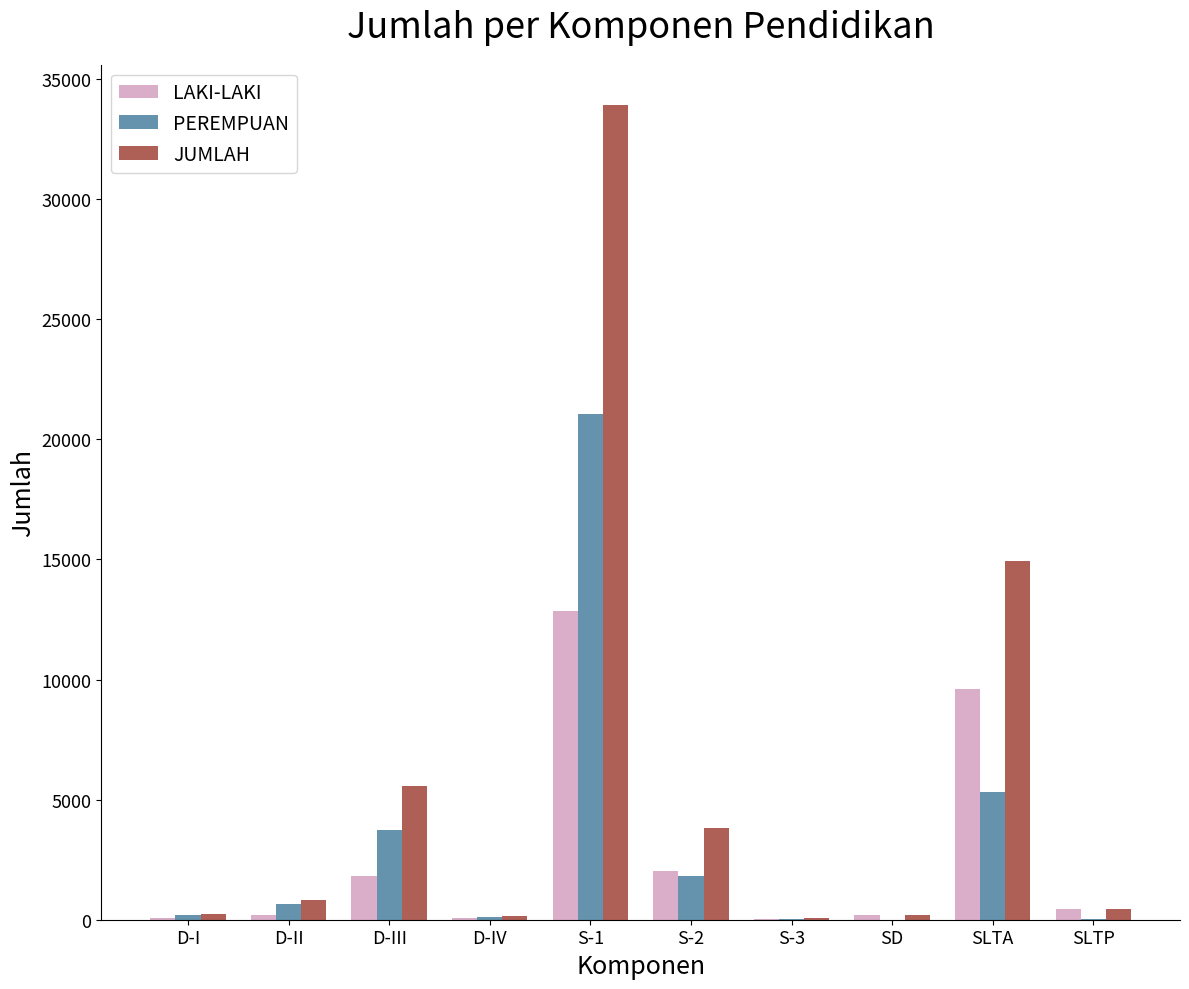

Is the value of PEREMPUAN at D-IV greater than the value of LAKI-LAKI at D-III?

No